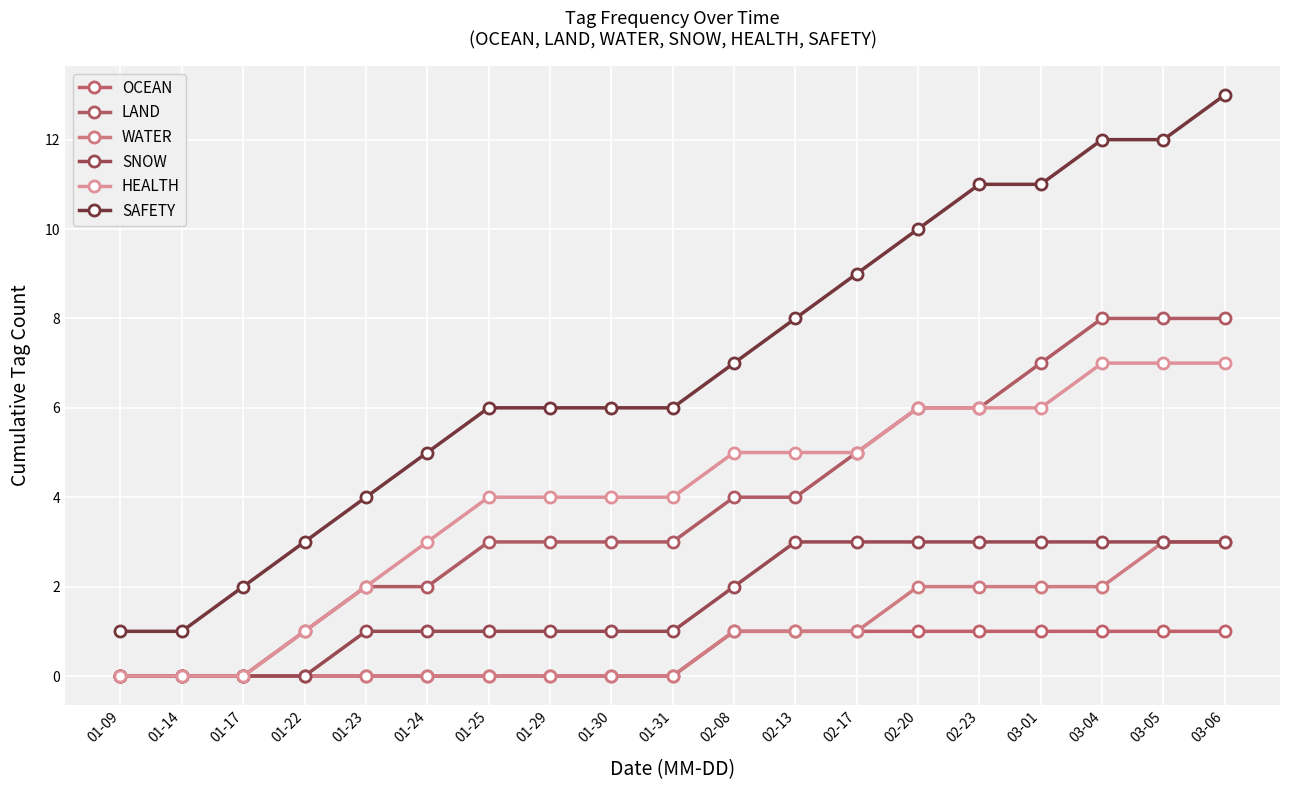

How many SNOW values are between 1 and 3?

15